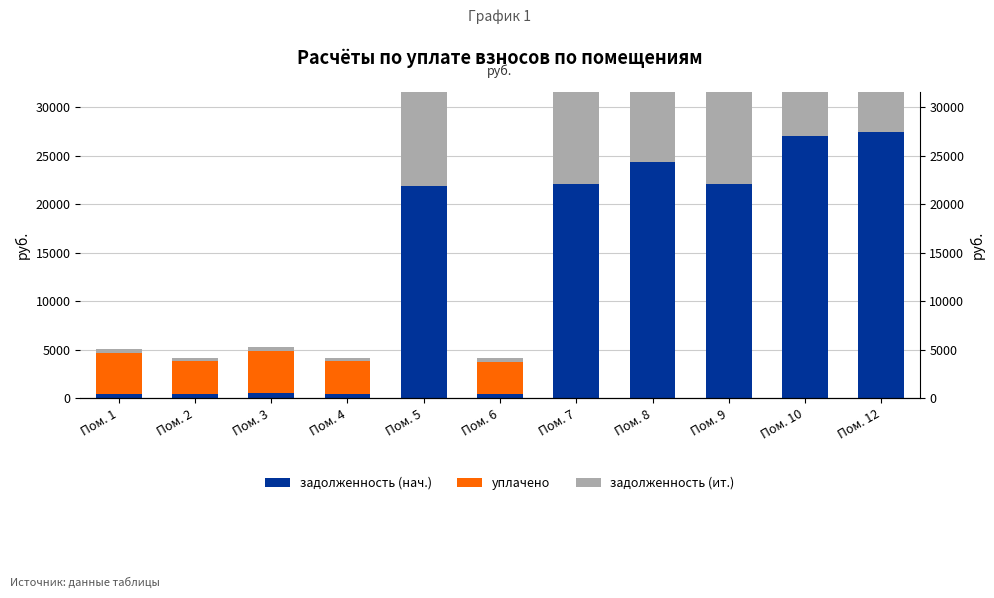

Which series changed the most between Пом. 1 and Пом. 8?

задолженность (ит.)